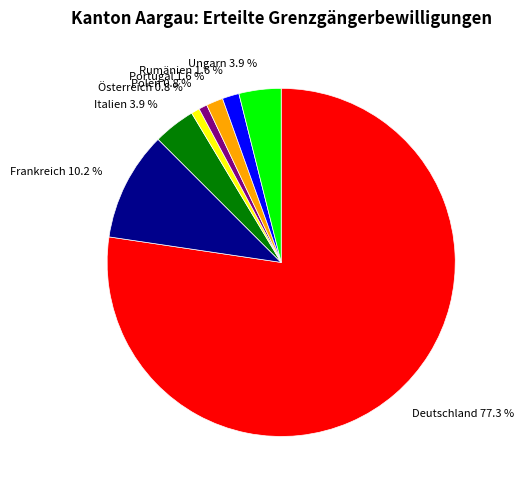

Combined, do Rumänien 1.6 % and Frankreich 10.2 % account for over 50%?

No